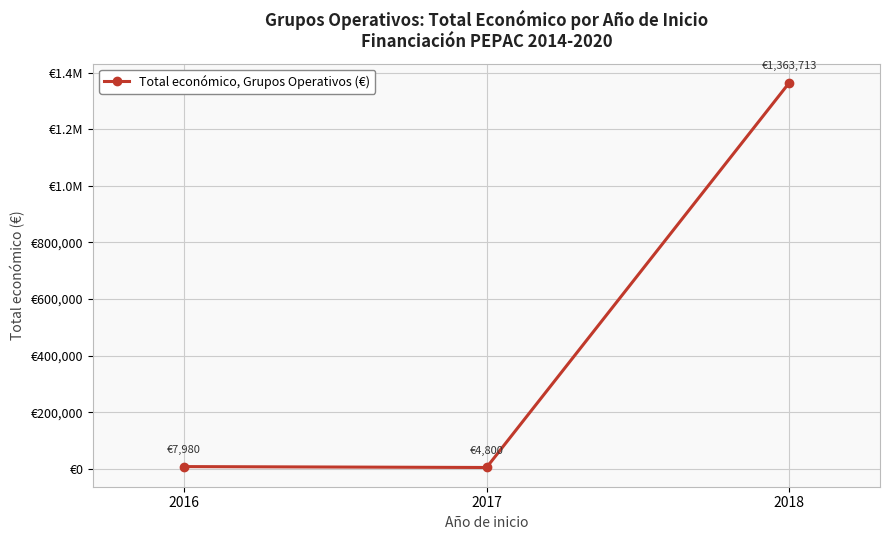

Does the chart have visible grid lines?

Yes